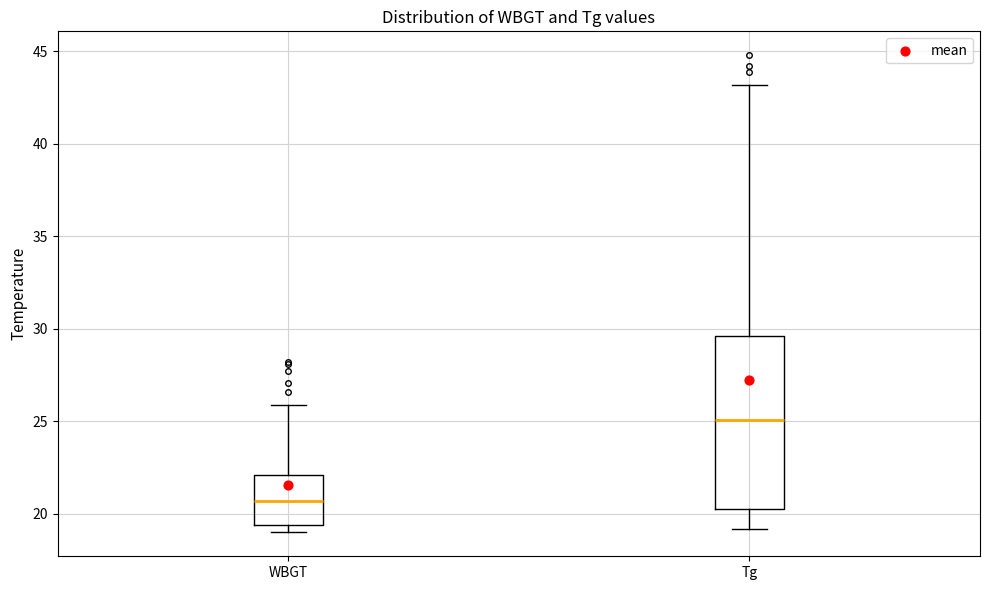

Reading left to right, transcribe this box plot: for each box, give where its median line is, the range the box spans, and where its two whiskers end, as read against the y-axis. The values are not printed on the chart, so give them approximately, as read against the axis.

WBGT: median 20.5, box 19.5 to 22.0, whiskers 19.0 to 26.0
Tg: median 25.0, box 20.5 to 29.5, whiskers 19.0 to 43.0